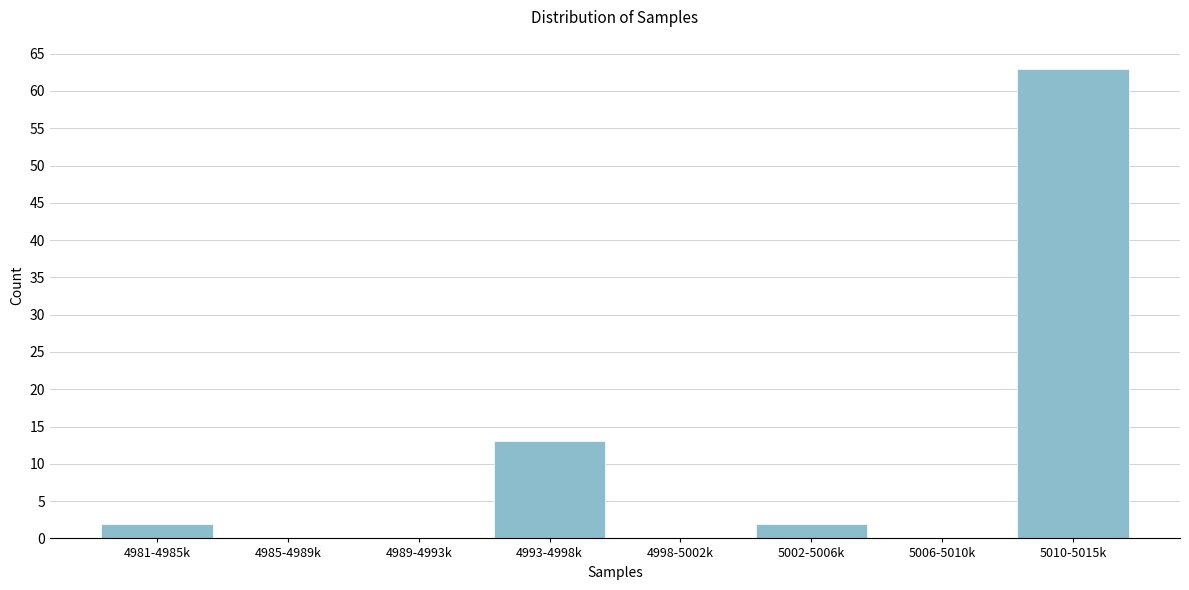

Reading left to right, list all the values displayed in this chart.

4981-4985k=2	4985-4989k=0	4989-4993k=0	4993-4998k=13	4998-5002k=0	5002-5006k=2	5006-5010k=0	5010-5015k=63